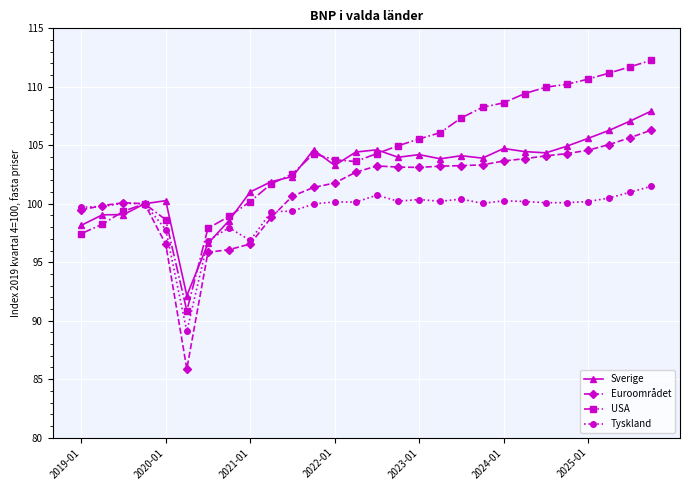

Which series has the largest total across all categories?

USA